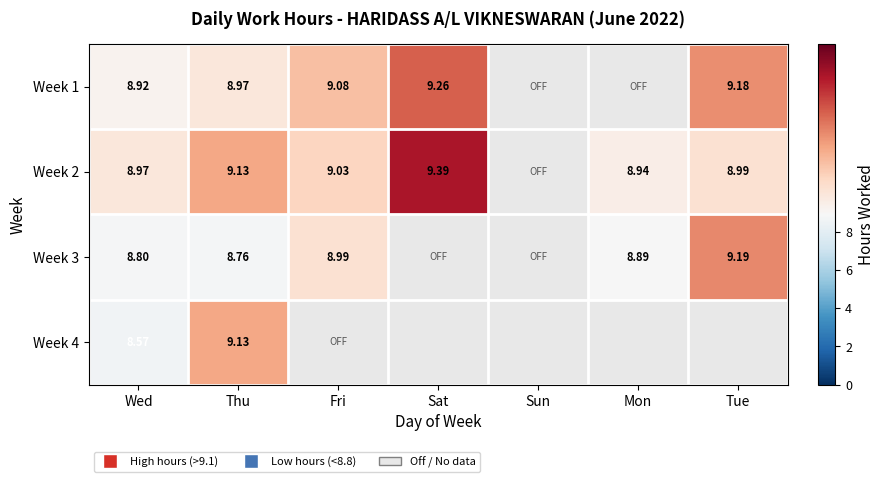

Is the value of Week 1 at Fri greater than the value of Week 2 at Thu?

No